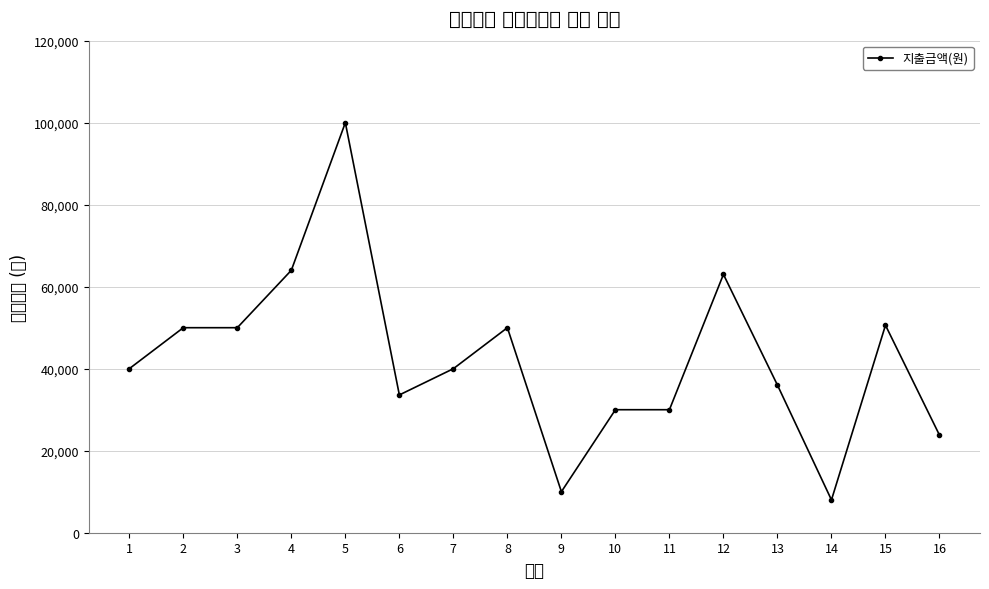

What is the greatest value displayed?

100000